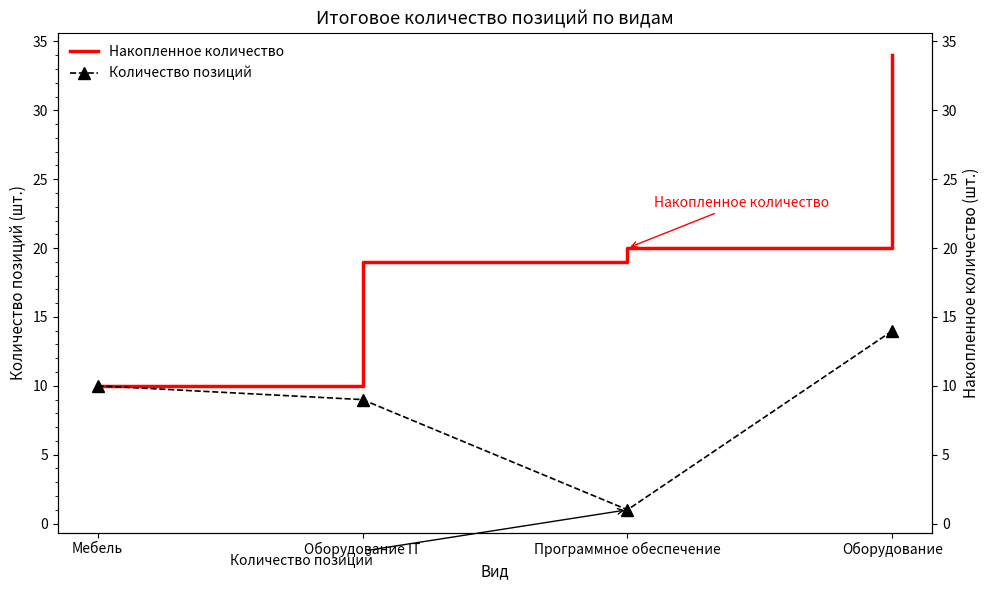

True or false: Накопленное количество and Количество позиций intersect in this chart.

False